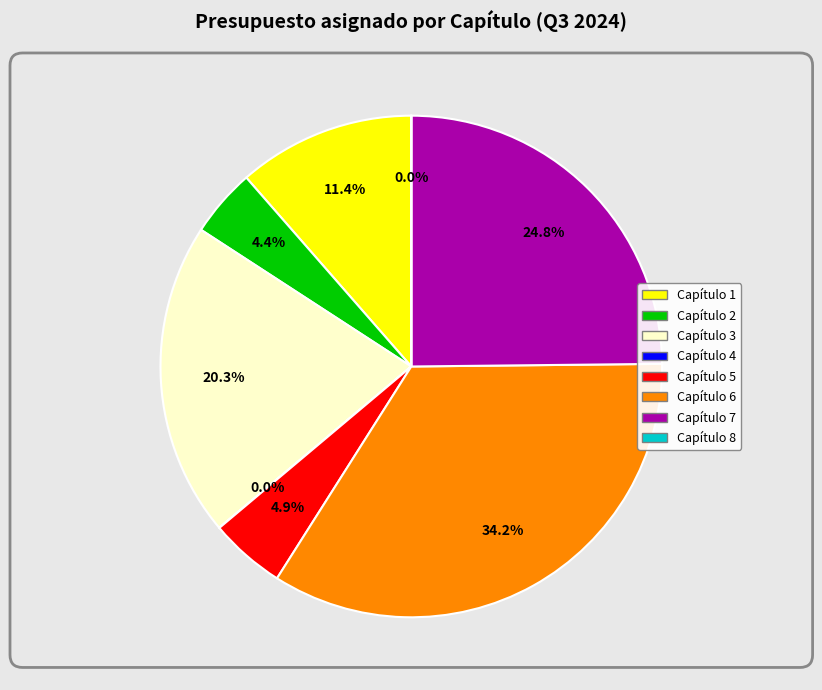

To the nearest percent, what is the difference between the largest and smallest slice percentages?

34%